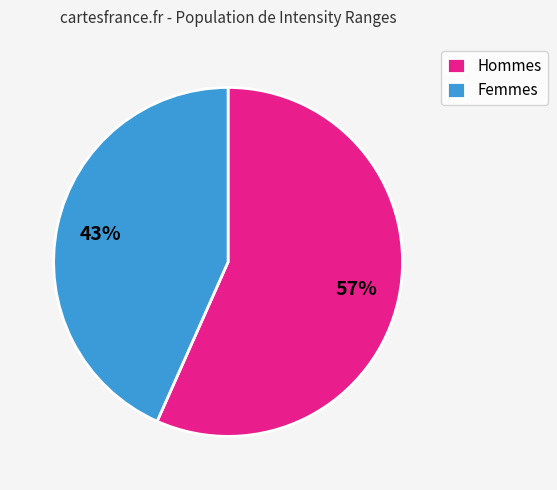

Do Femmes and Hommes together represent more than half of the pie?

Yes